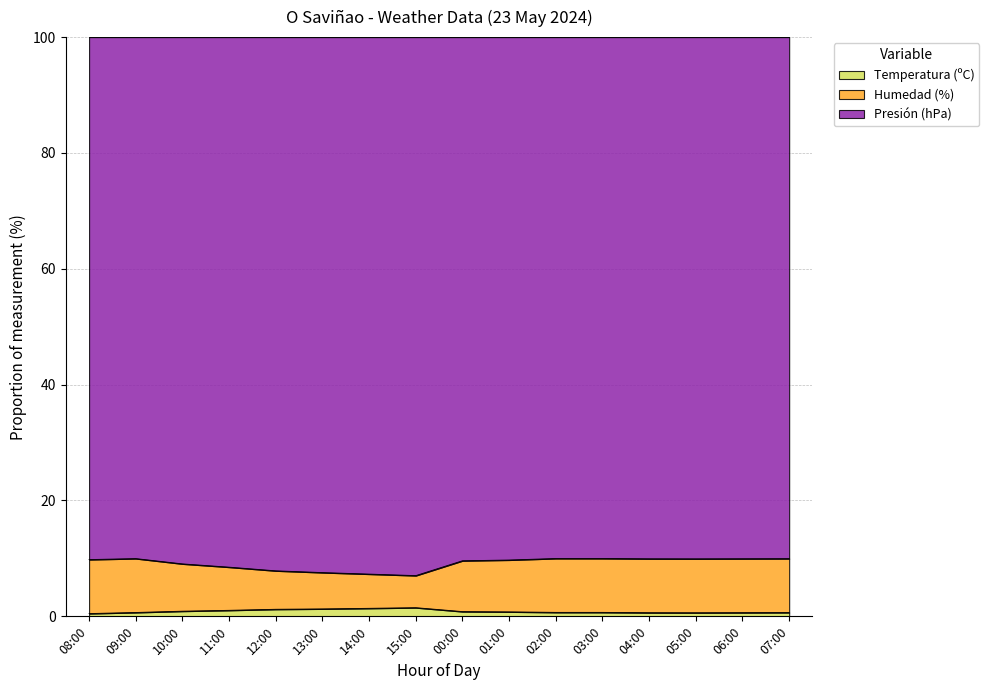

The Temperatura (ºC) series shows 1.3 at 13:00. True or false?

True